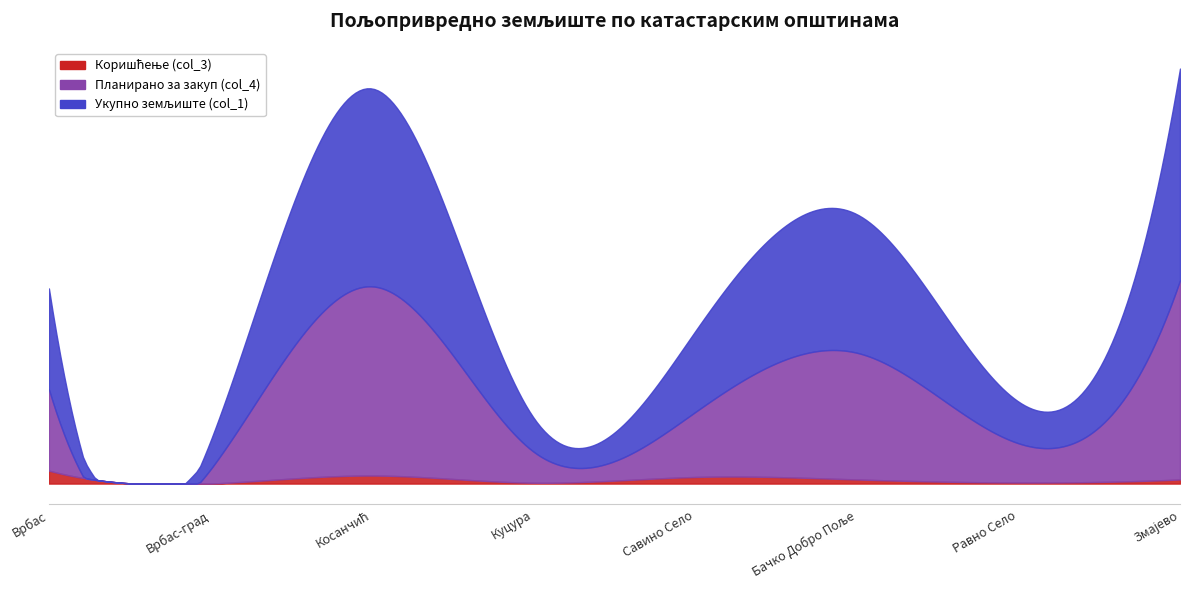

What is the difference between the highest and lowest values at Равно Село?

312.8